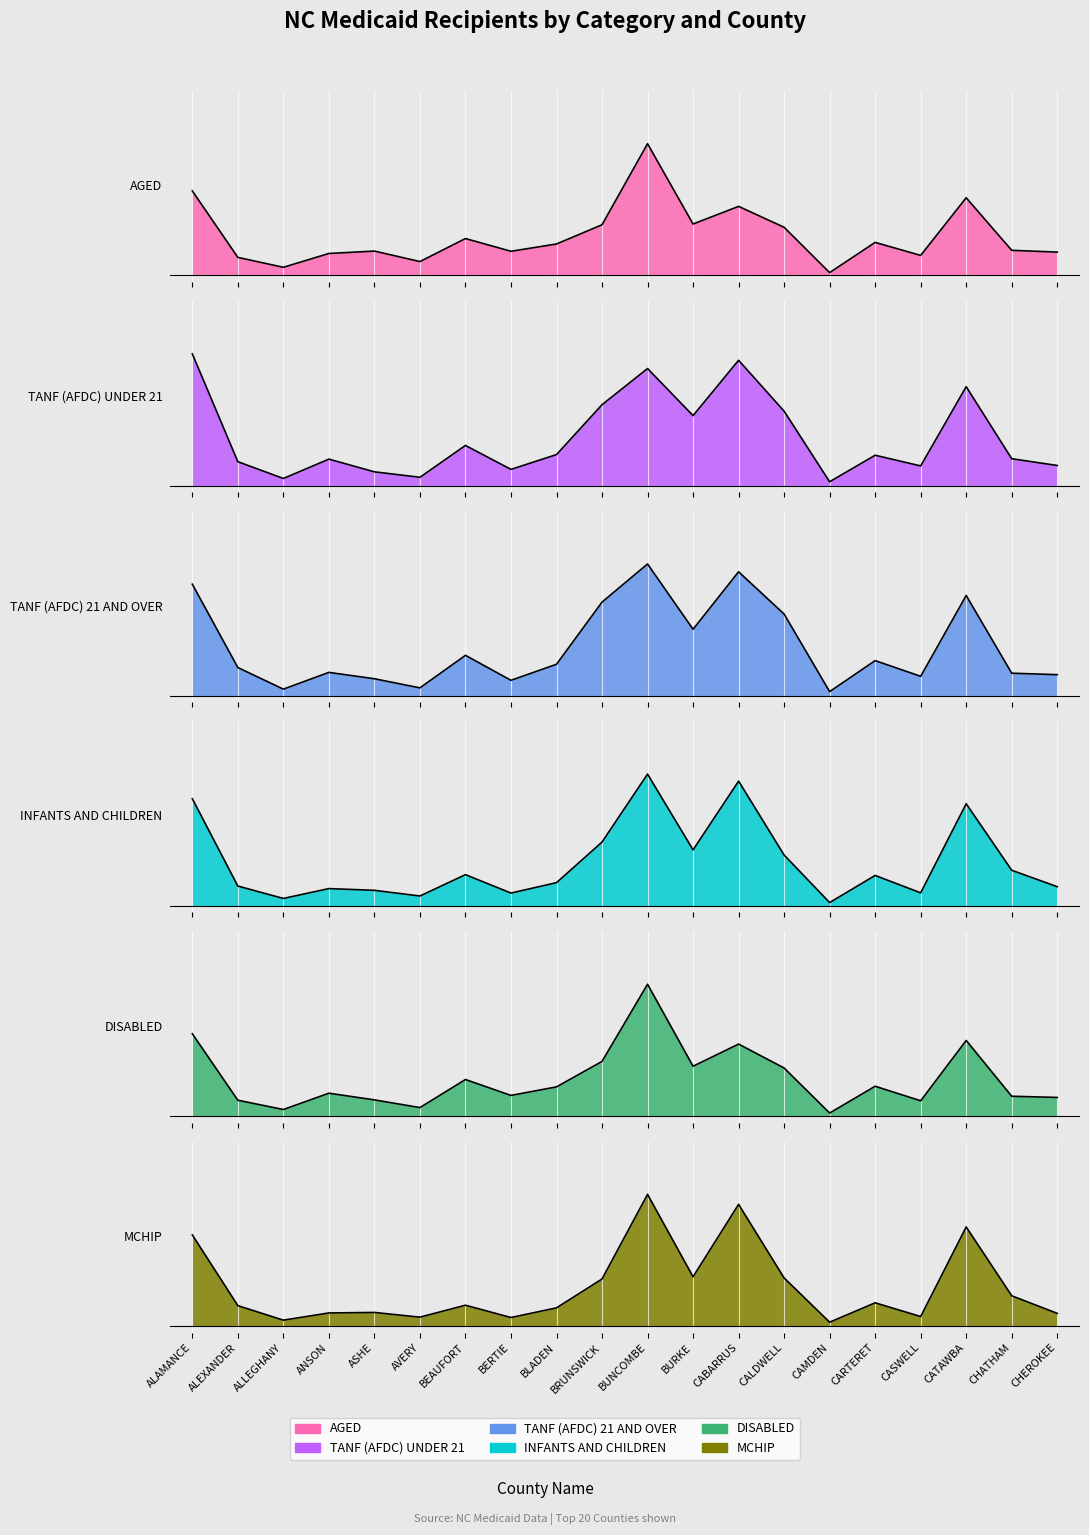

The value of INFANTS AND CHILDREN at BRUNSWICK is 0.9. True or false?

False